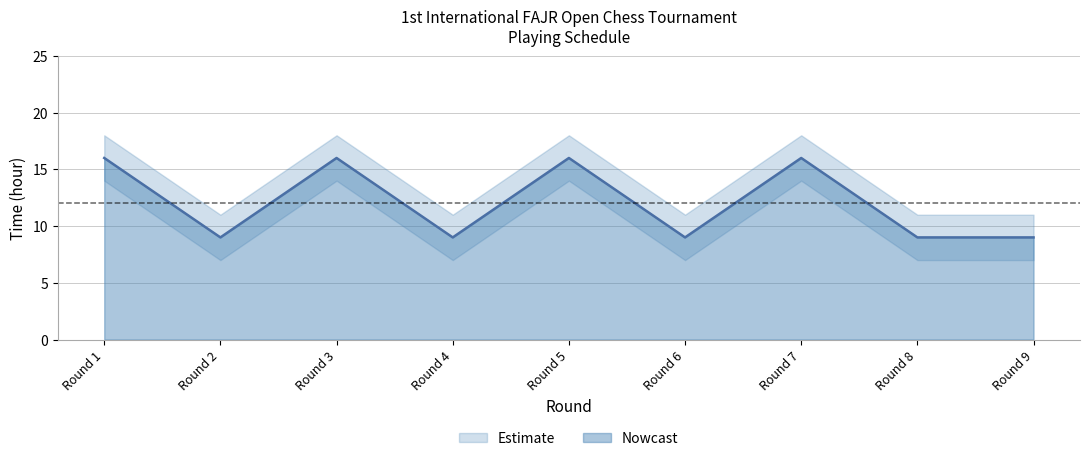

List the labels in order of value, largest first.

Round 1, Round 3, Round 5, Round 7, Round 2, Round 4, Round 6, Round 8, Round 9